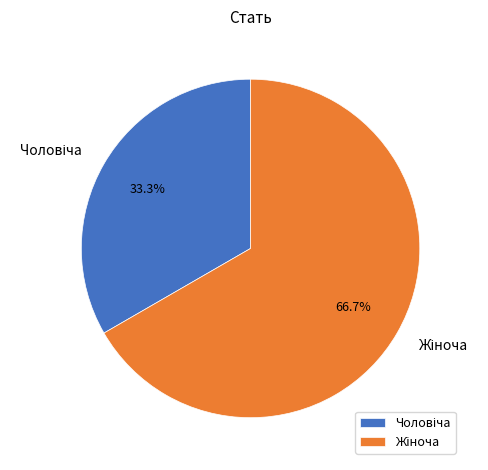

Count the number of slices in the pie.

2